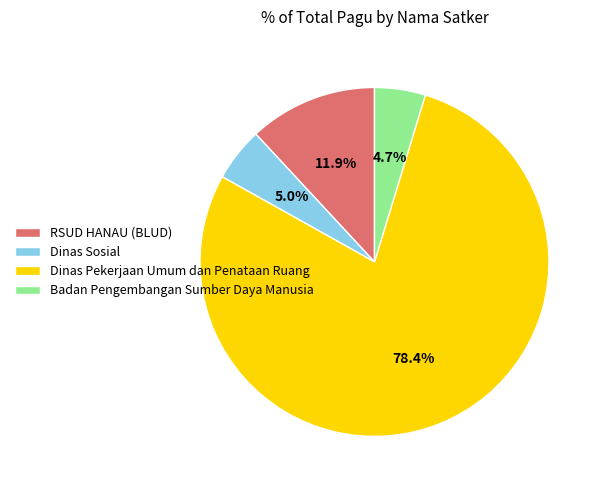

How many segments does this pie chart have?

4